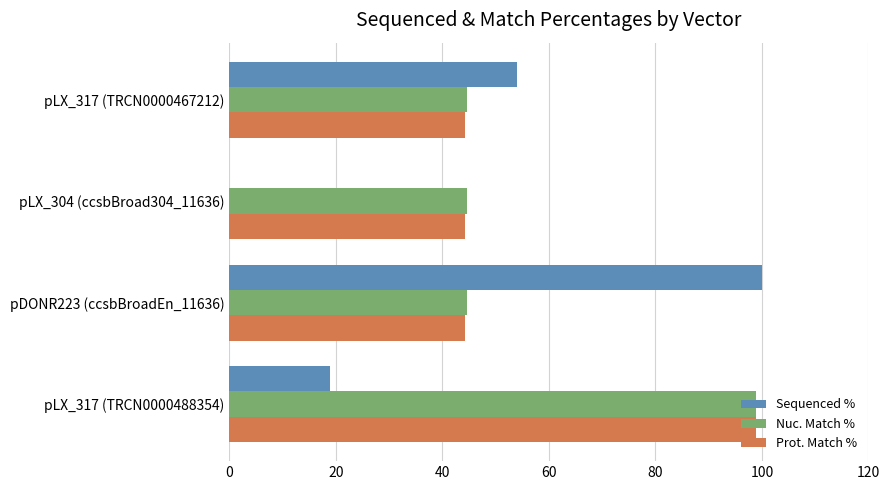

Which series has the largest range (max minus min)?

Sequenced %